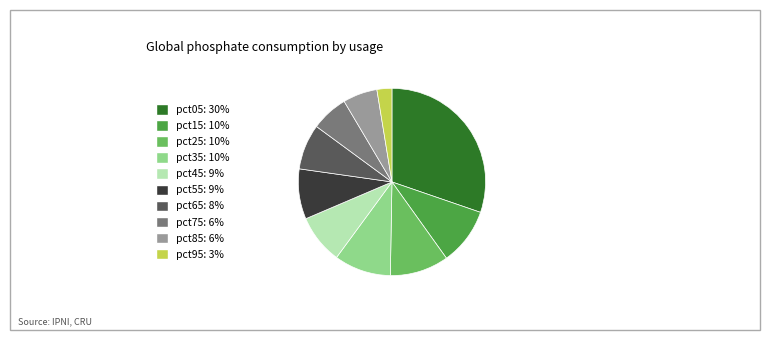

The pct25 slice represents 10% of the pie. True or false?

True